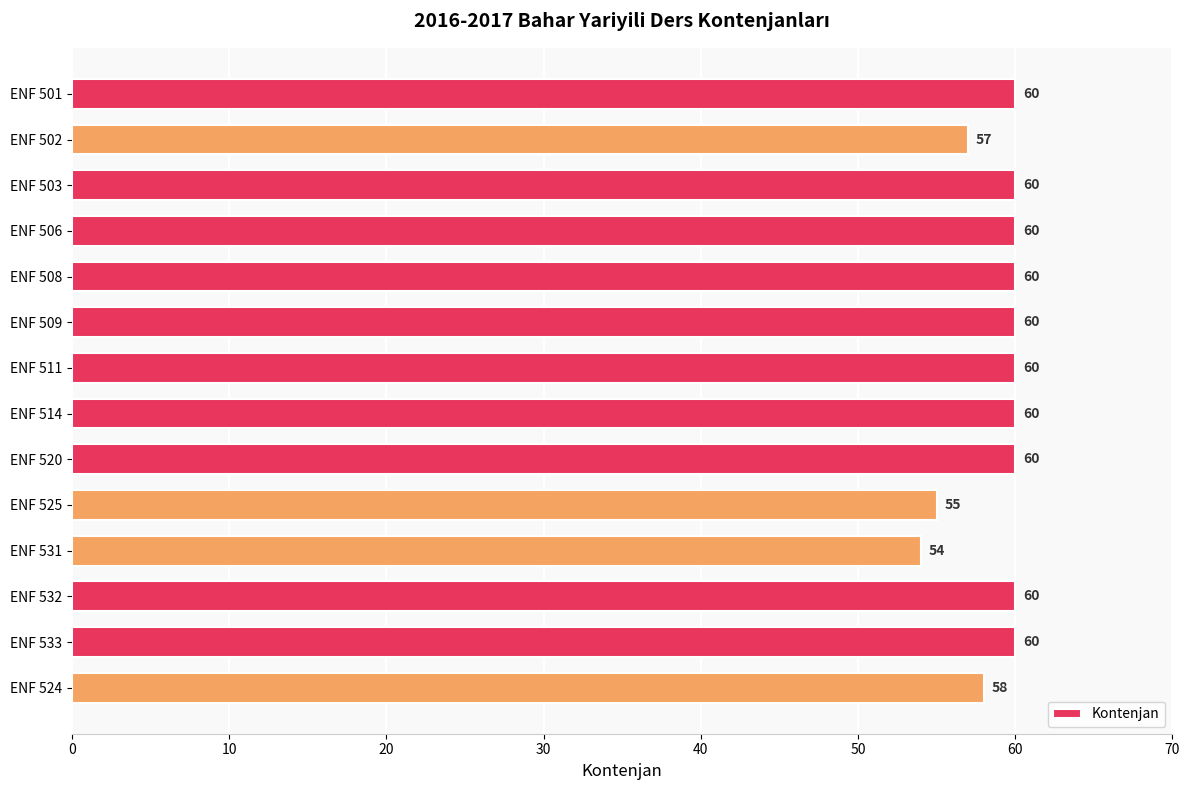

What is the sum of all values?

824